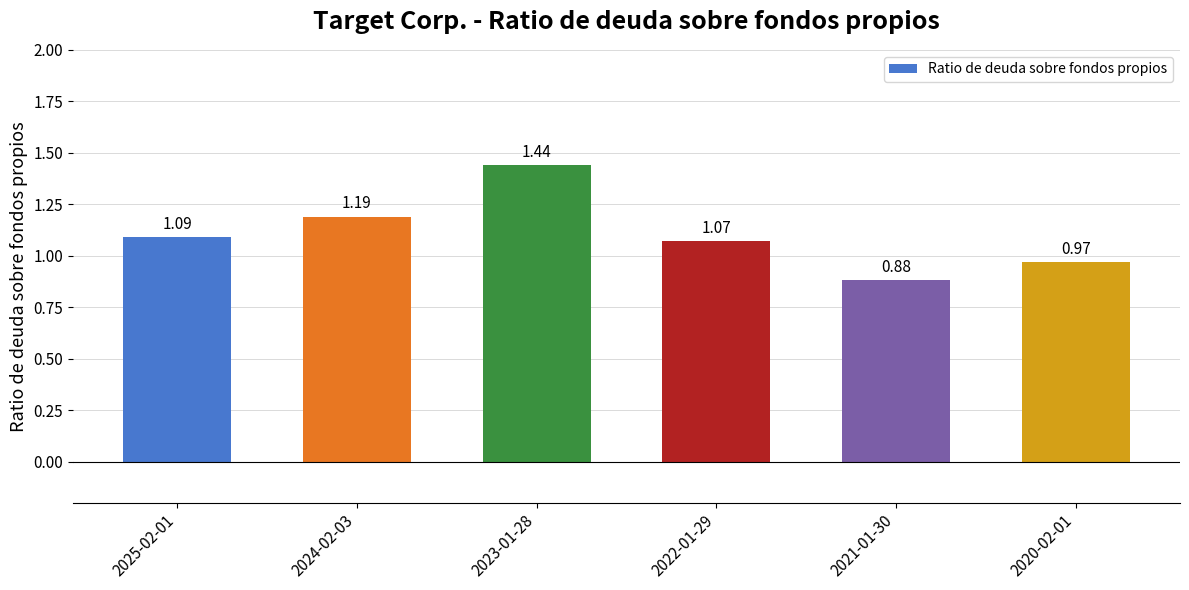

What is the difference between the maximum and minimum values?

0.6